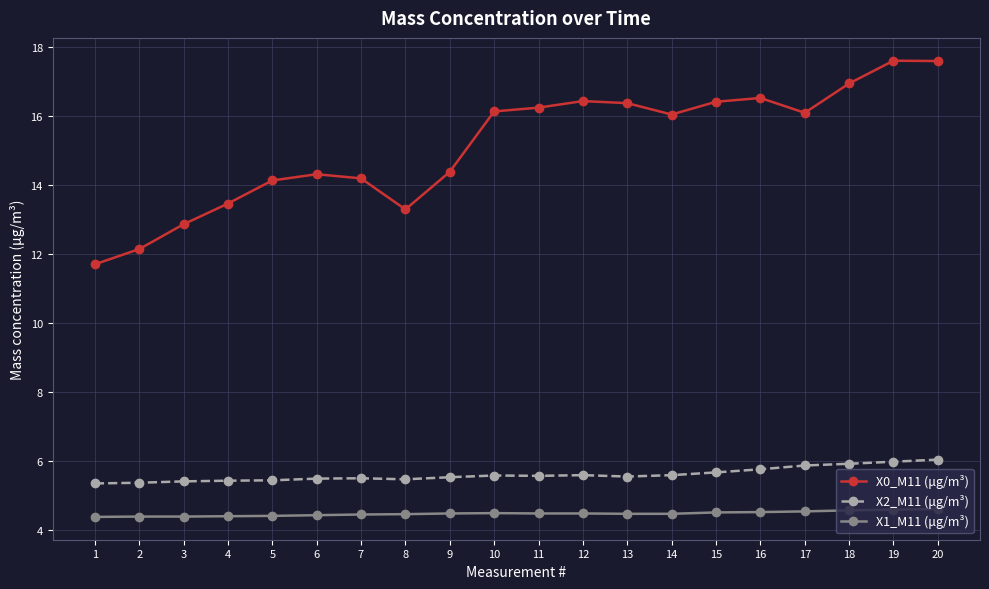

What is the difference between the highest and lowest values at 10?

11.6